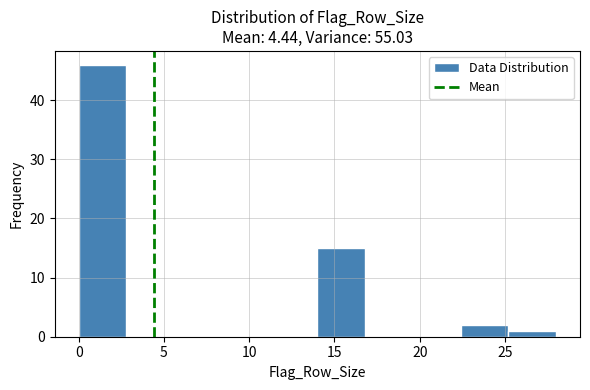

Over which range of the x-axis is the bar tallest?

0.0 to 2.8